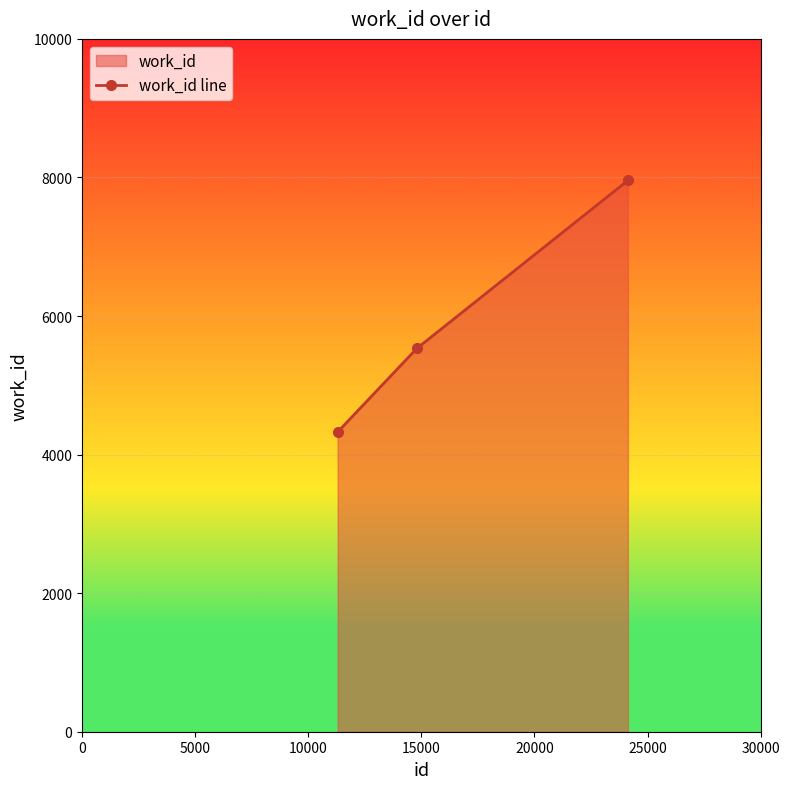

What is the greatest value displayed?

7957